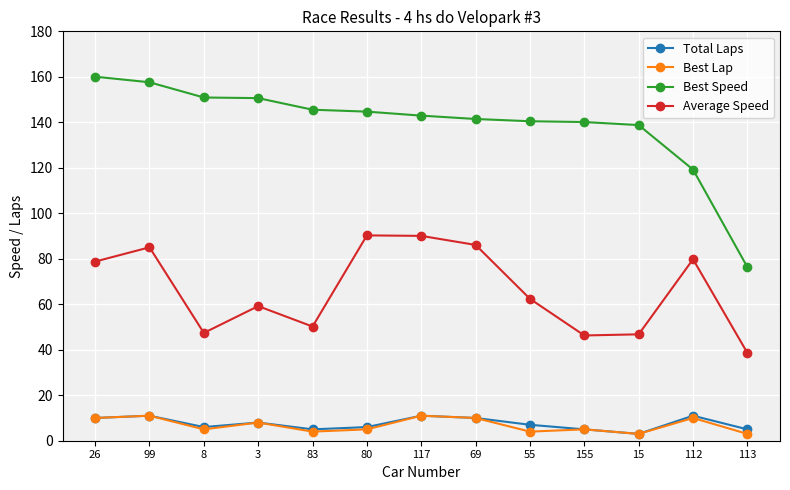

Which series has the largest range (max minus min)?

Best Speed